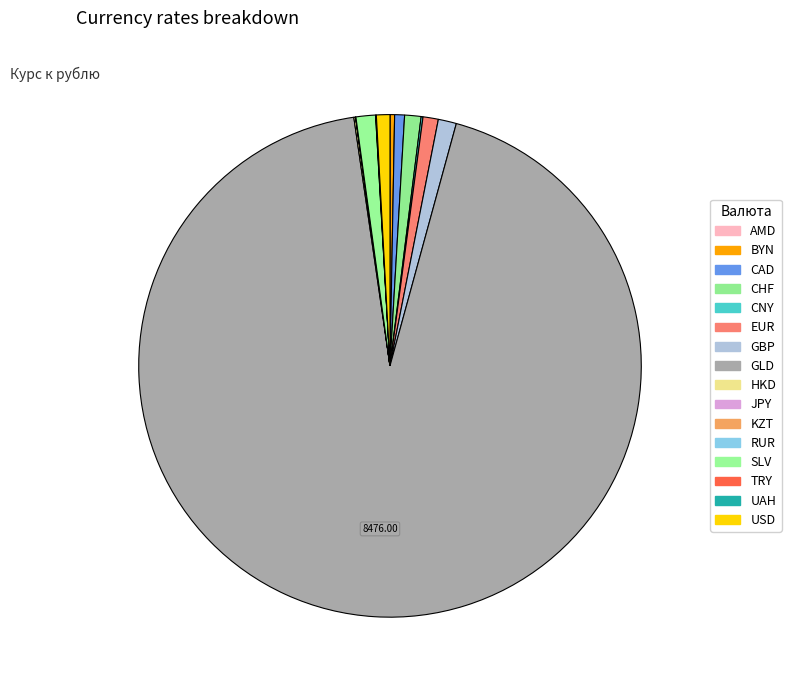

What is the smallest slice in the pie chart?

KZT